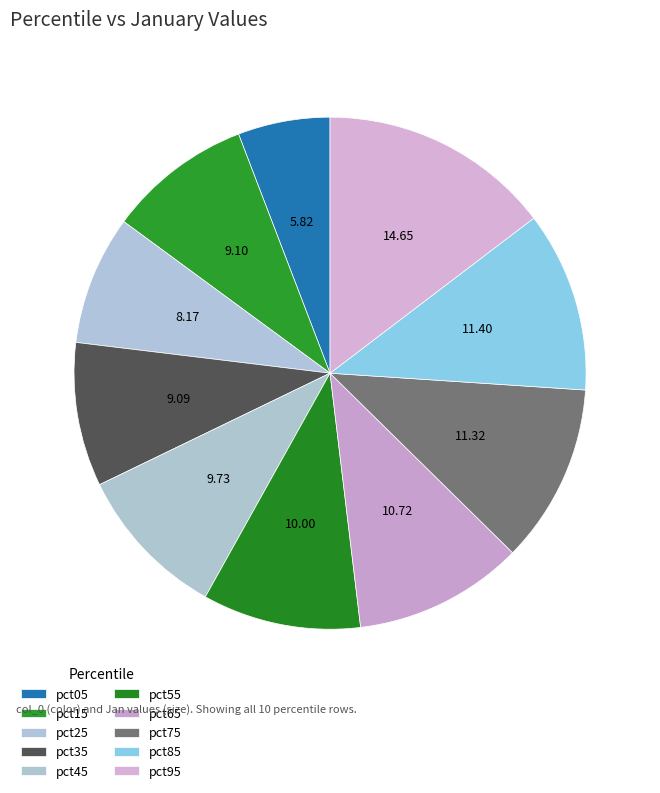

How many slices are in this pie chart?

10